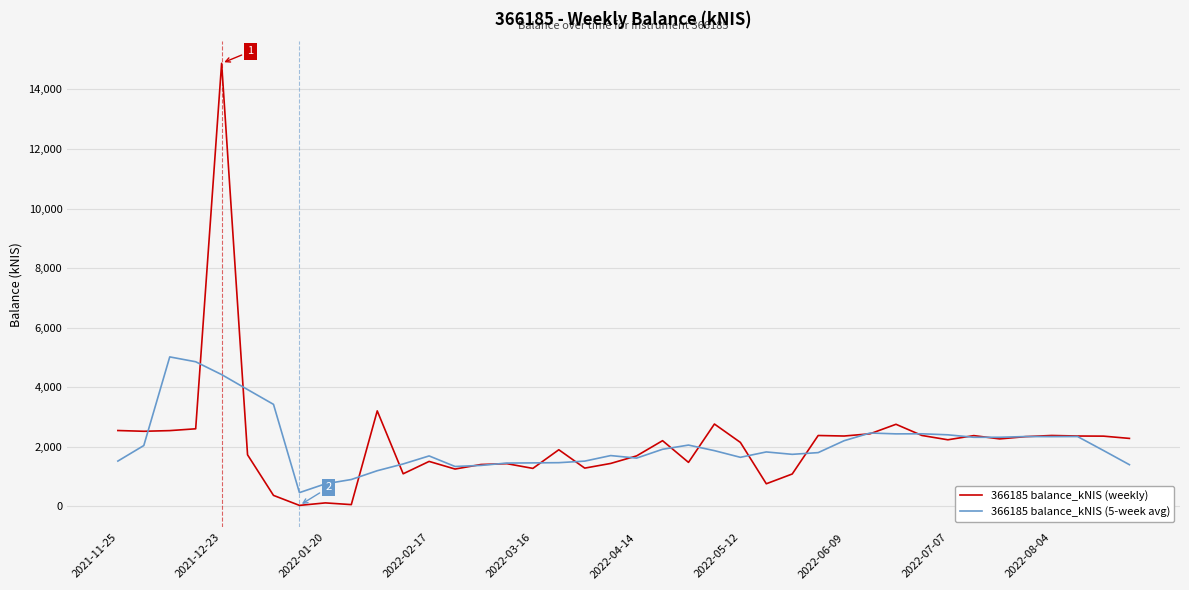

List the series in order of their peak value, lowest first.

366185 balance_kNIS (5-week avg), 366185 balance_kNIS (weekly)